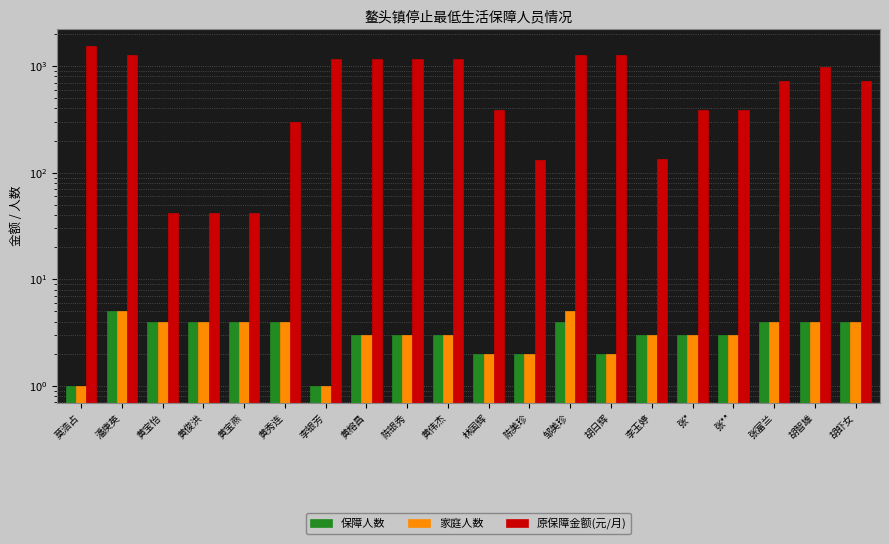

The value of 保障人数 at 张** is 3.0. True or false?

True